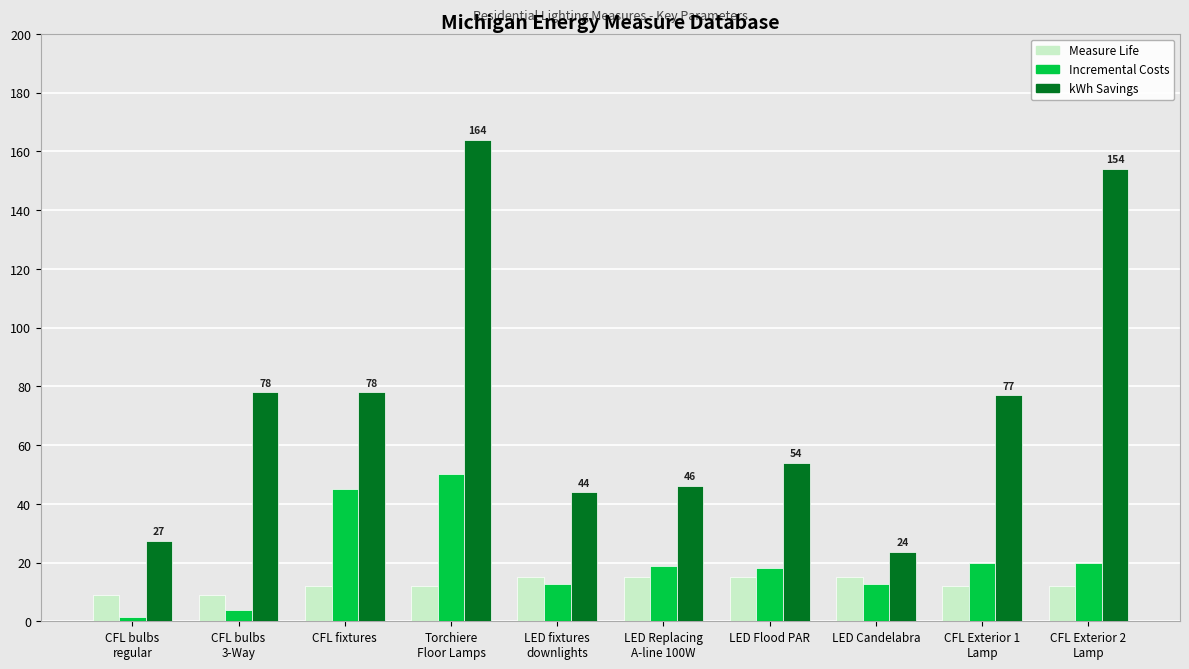

Which series changed the most between LED Candelabra and CFL Exterior 1
Lamp?

kWh Savings